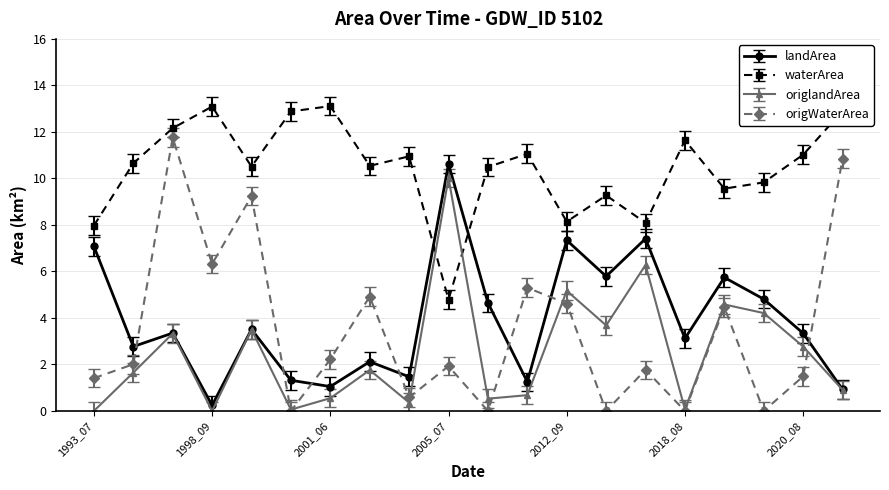

What is the value of the waterArea point at the 18th from the left?

9.8